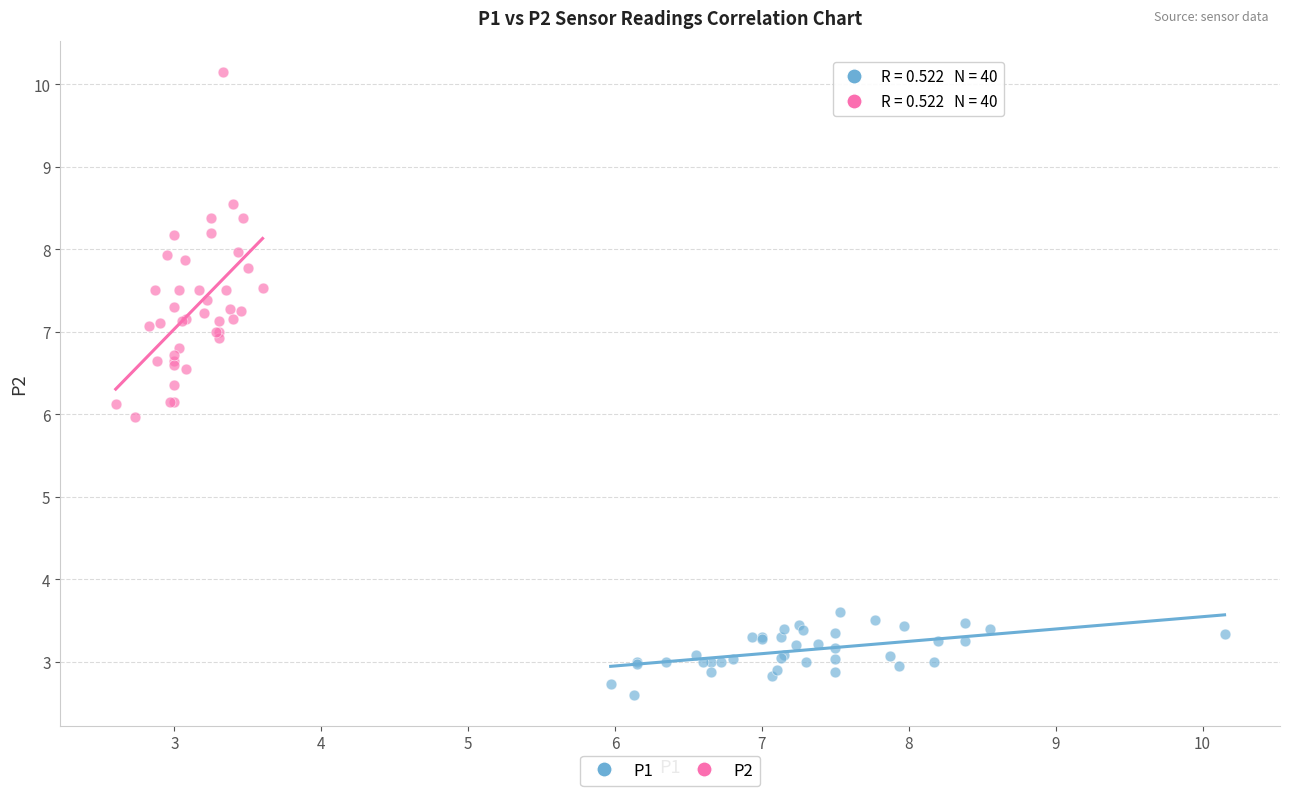

Which series contains the lowest Y value?

P1